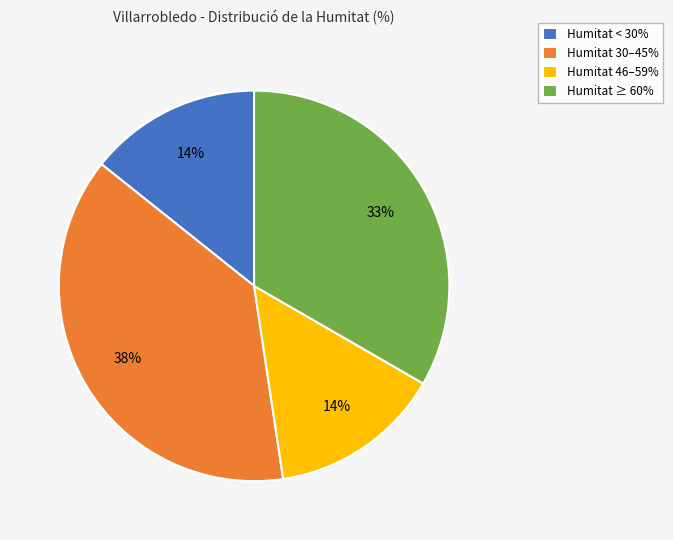

How many segments does this pie chart have?

4